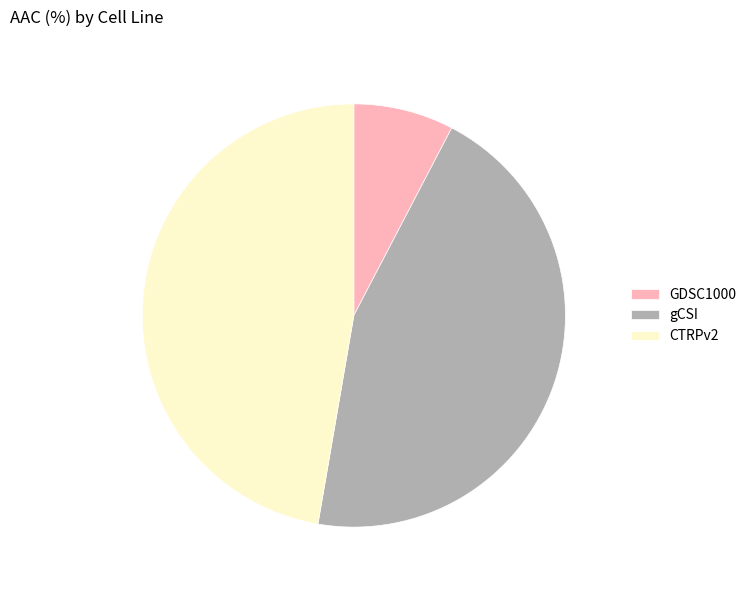

What is the ratio of the value at CTRPv2 to the value at GDSC1000?

6.2